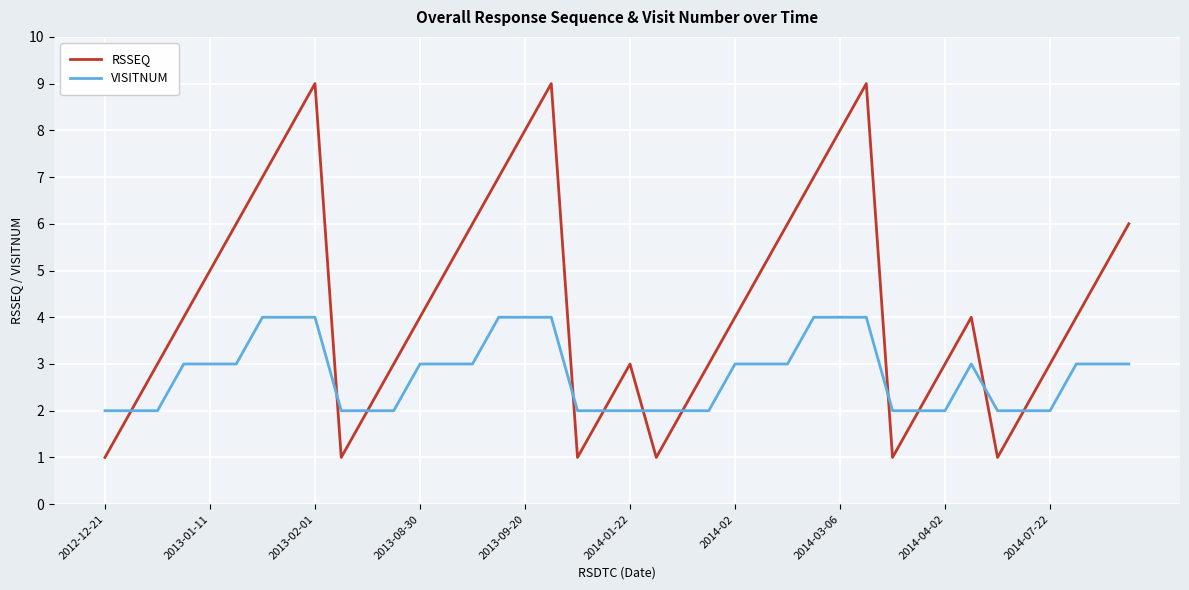

Which series has the largest total across all categories?

RSSEQ